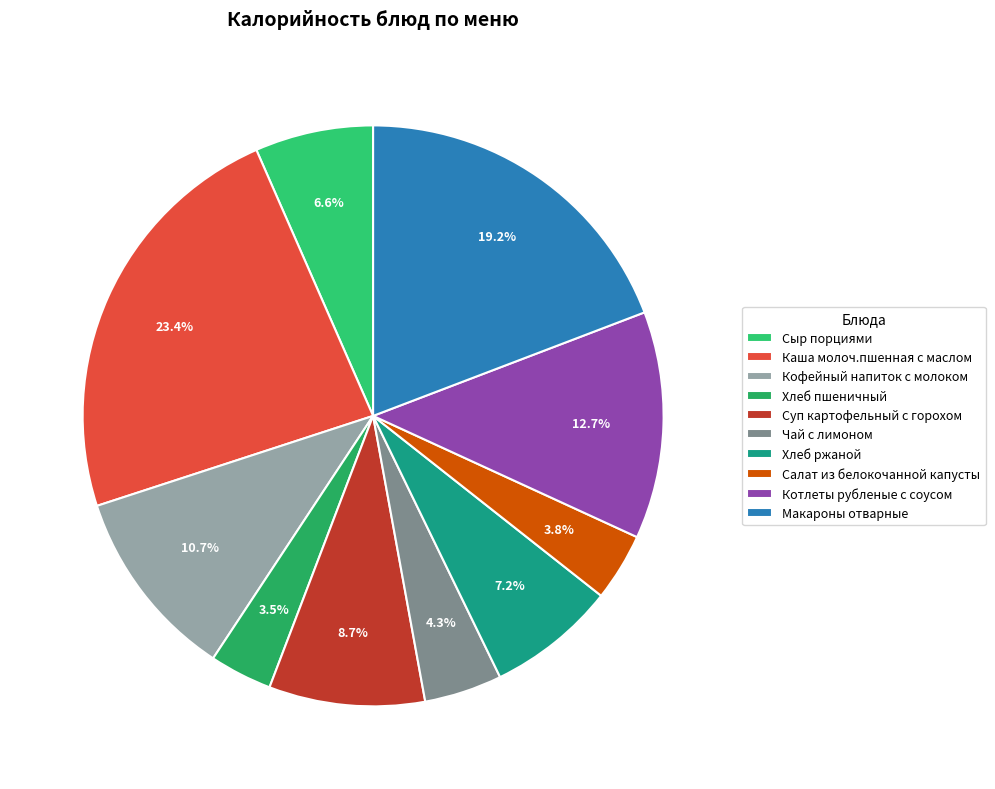

Which category has the biggest portion of the pie?

Каша молоч.пшенная с маслом